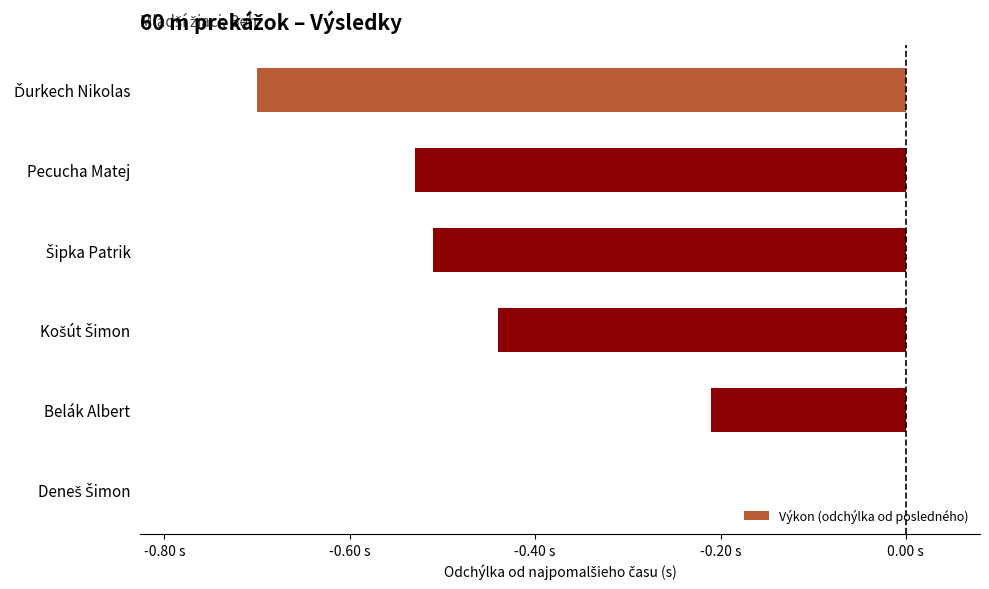

How many values are between 0 and 1?

1